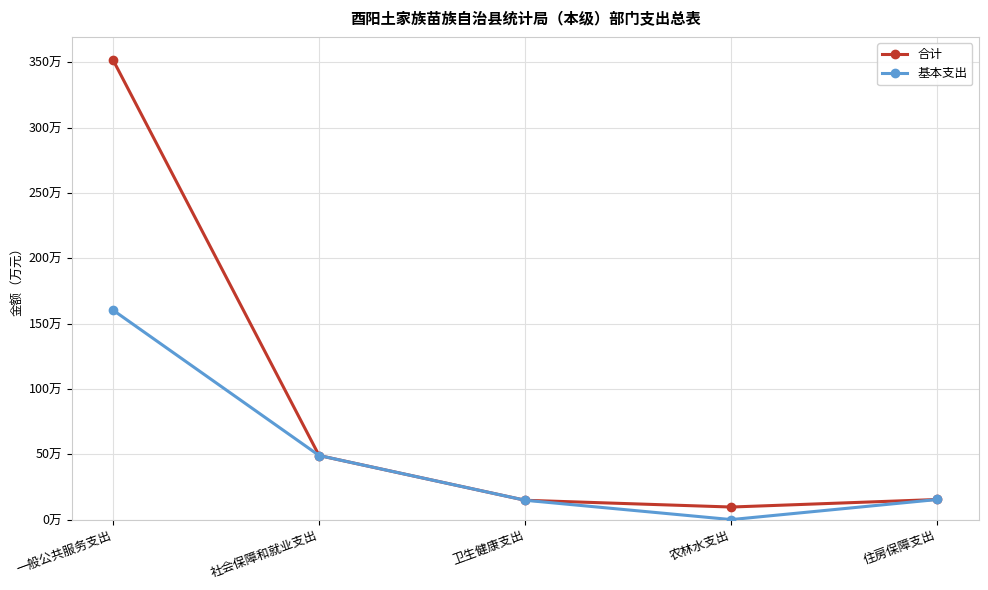

True or false: 合计 and 基本支出 cross at least once.

False